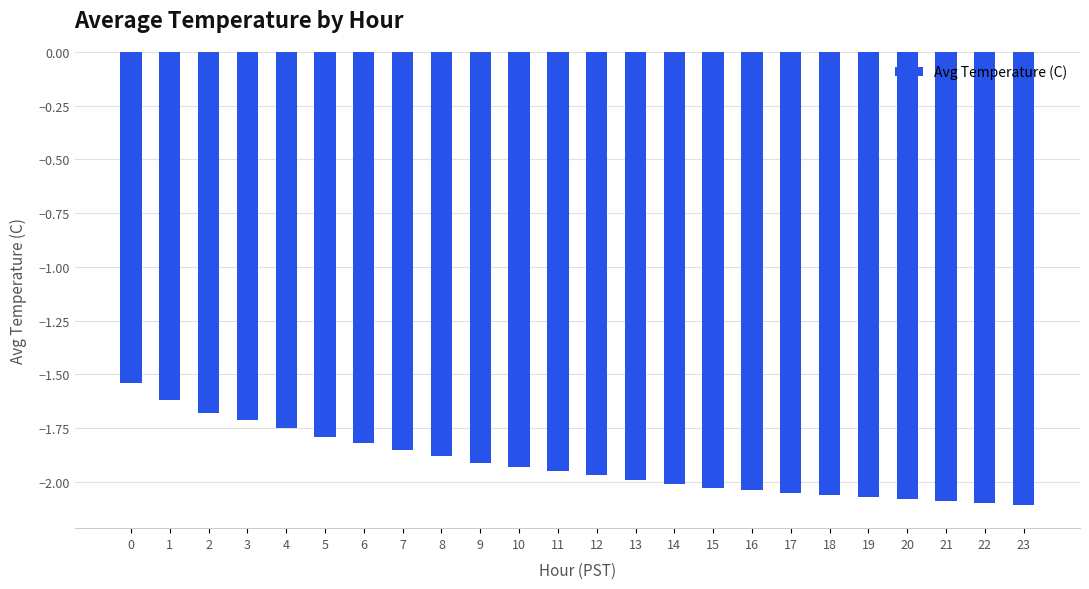

What value does the data have at 2?

-1.7